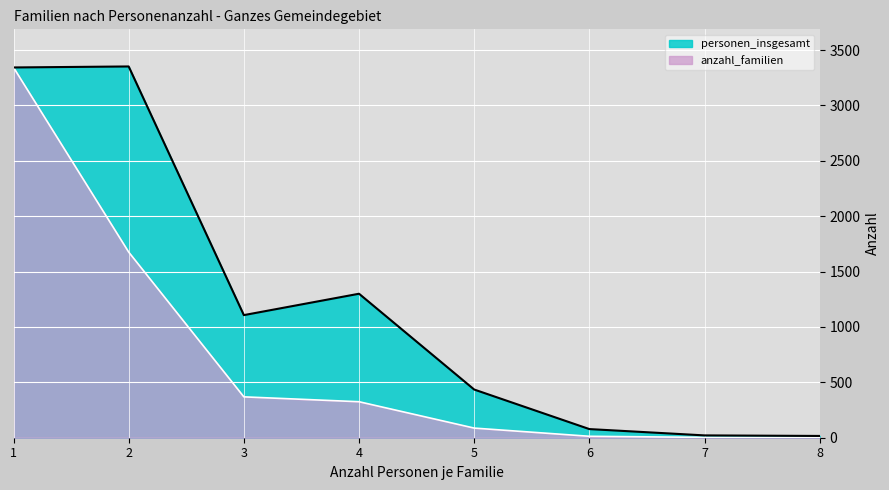

What is the difference between the anzahl_familien values at 1 and 7?

3340